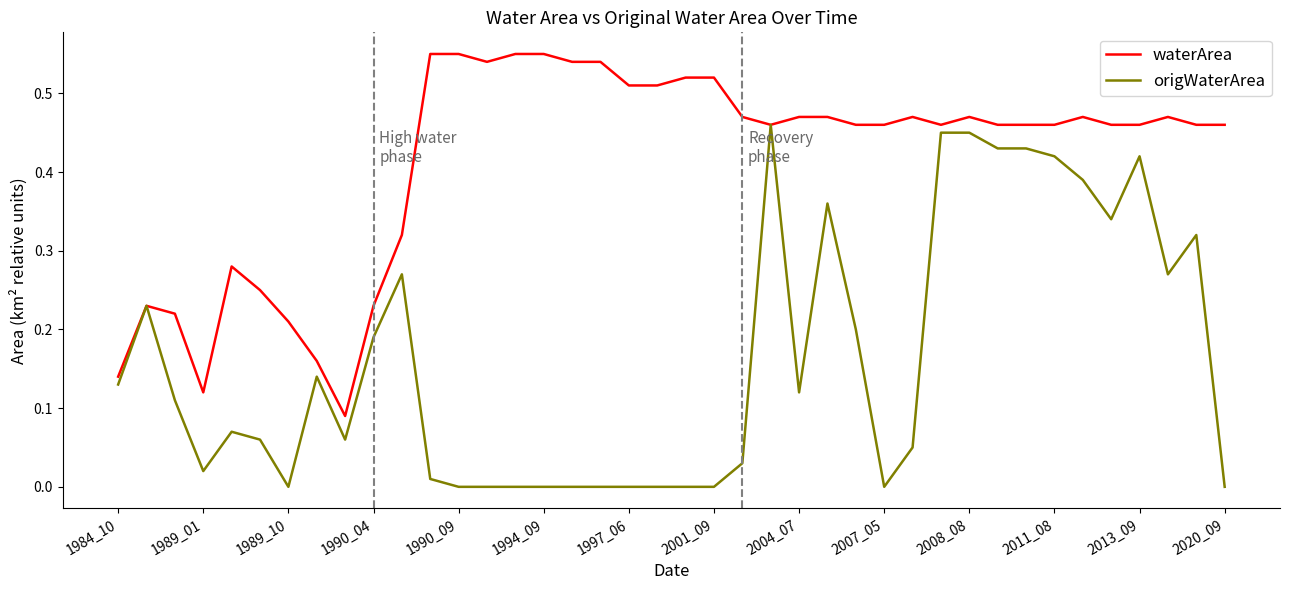

List the series in order of their overall mean, lowest first.

origWaterArea, waterArea